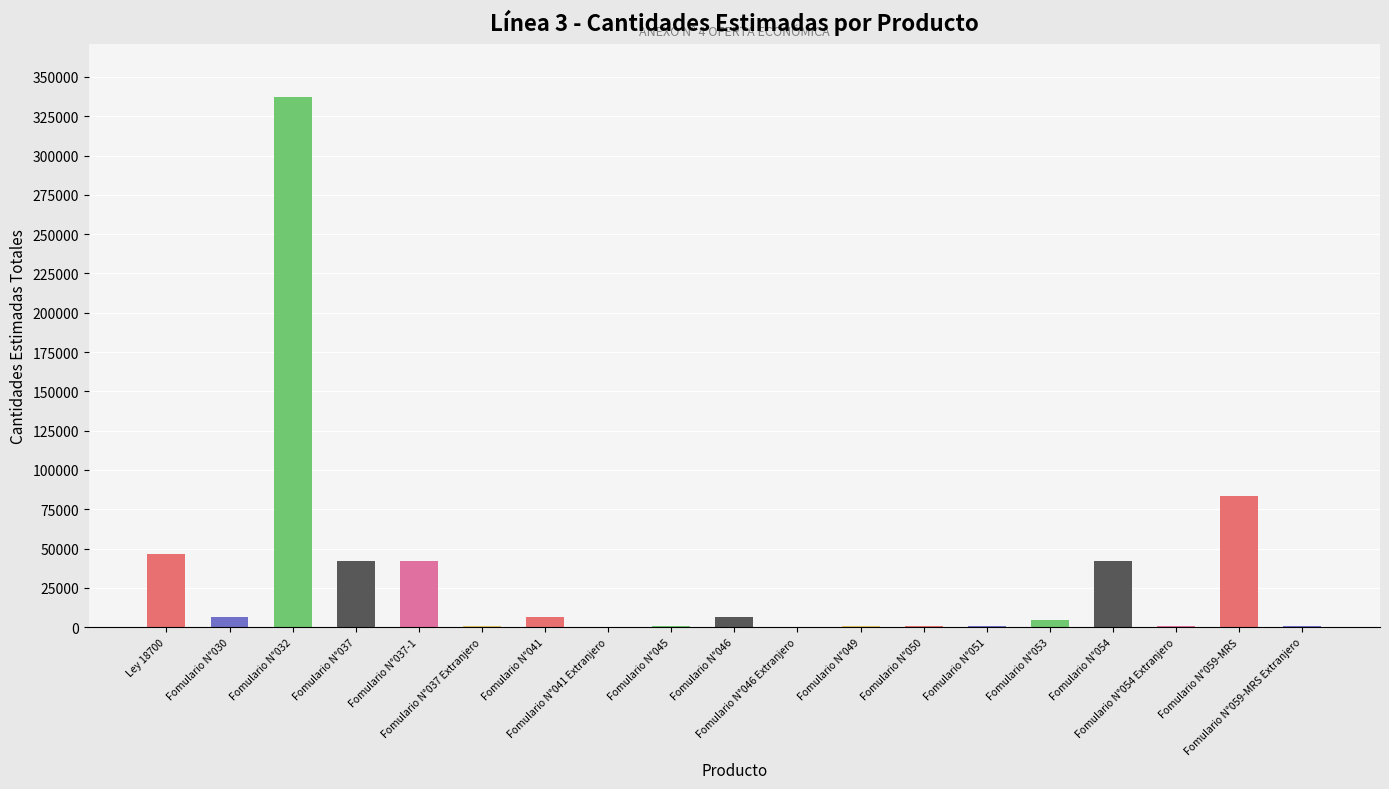

What is the maximum value shown in the chart?

337160